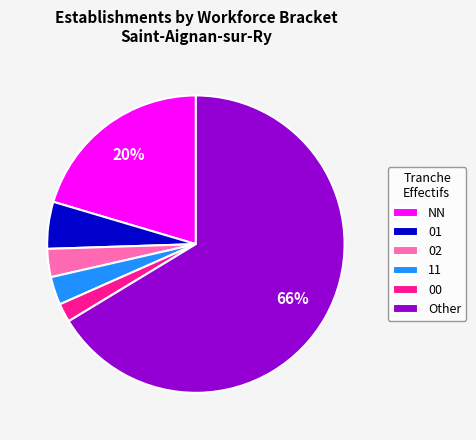

To the nearest percent, what is the combined percentage of 00 and 01?

7%